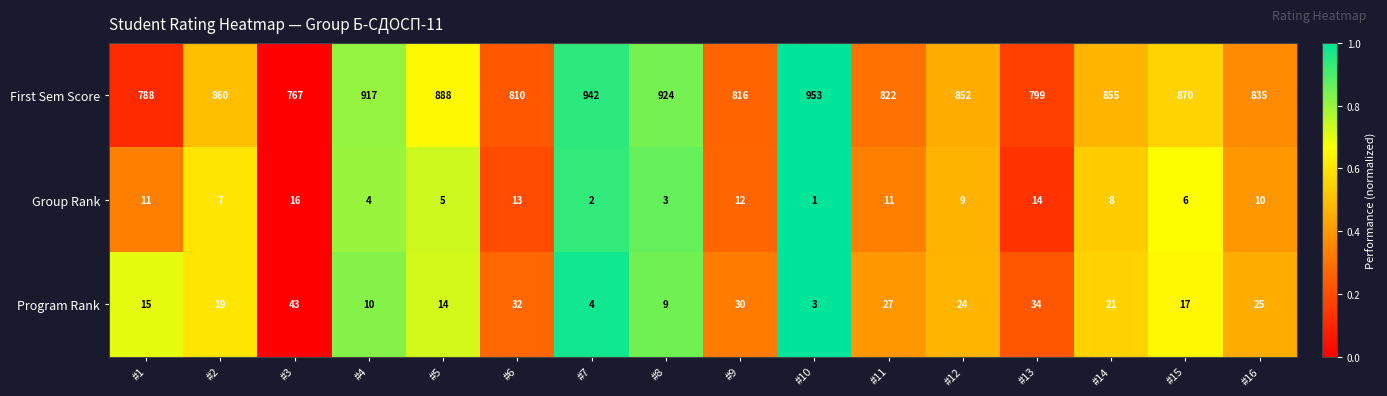

Read the Group Rank value at #14.

8